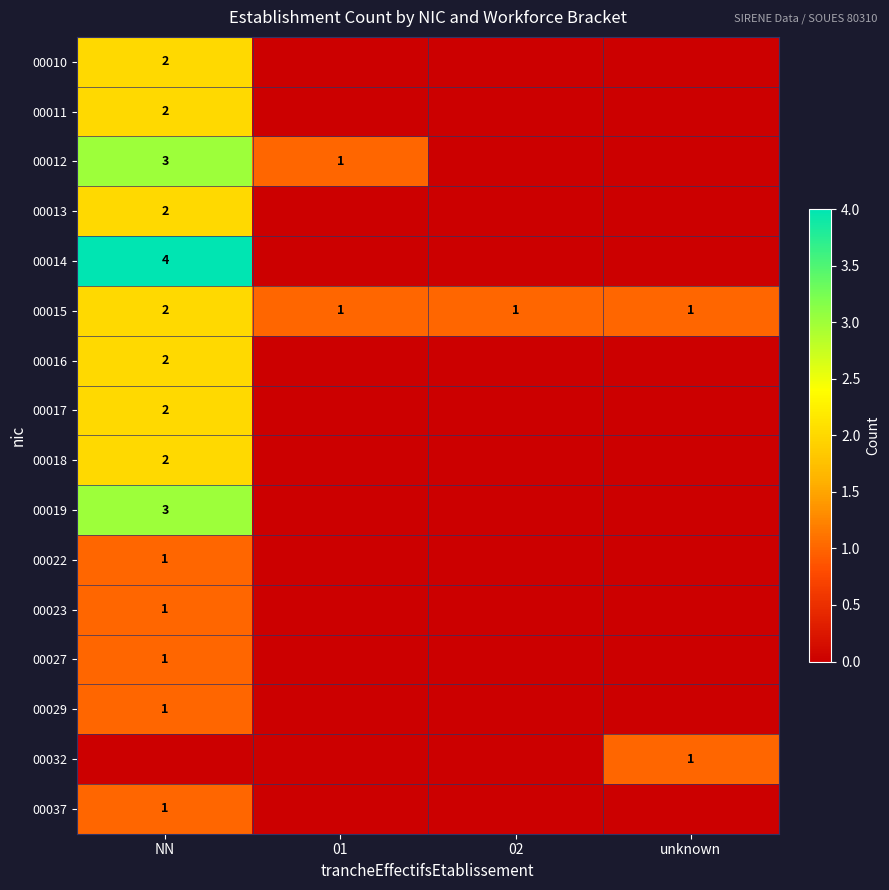

The 00012 series shows 2 at 01. True or false?

False